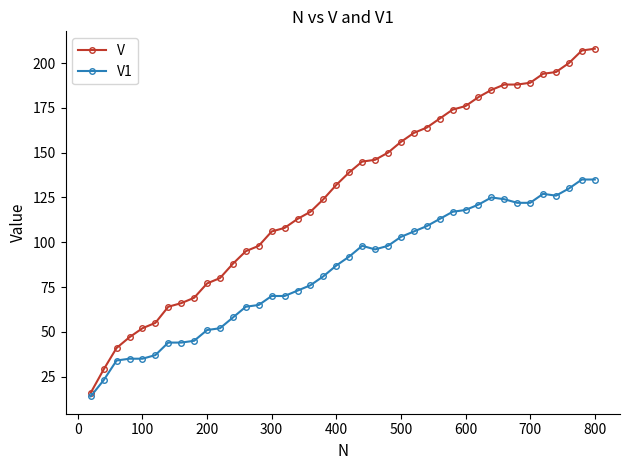

Rank the series by their maximum value, from lowest to highest.

V1, V